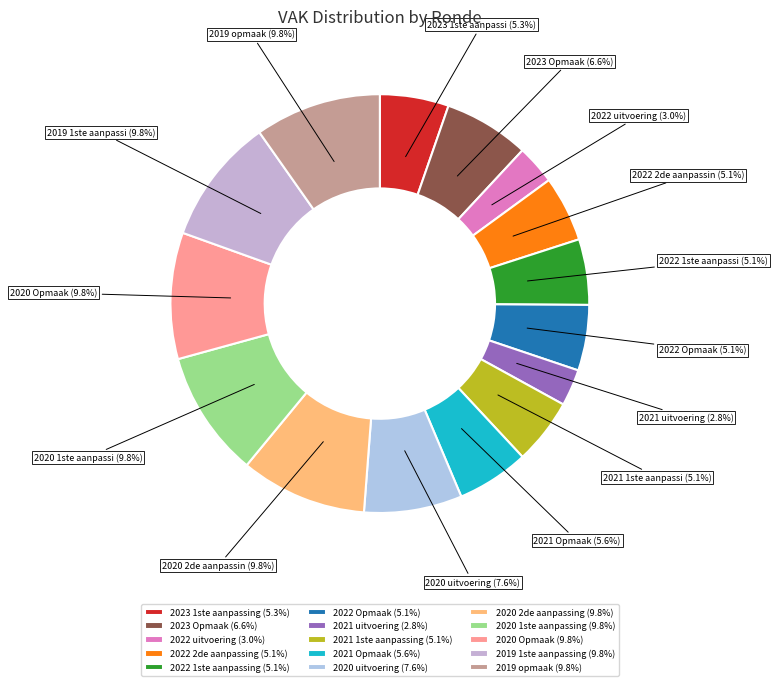

To the nearest percent, what is the difference between the 2022 Opmaak and 2021 Opmaak slice percentages?

1%